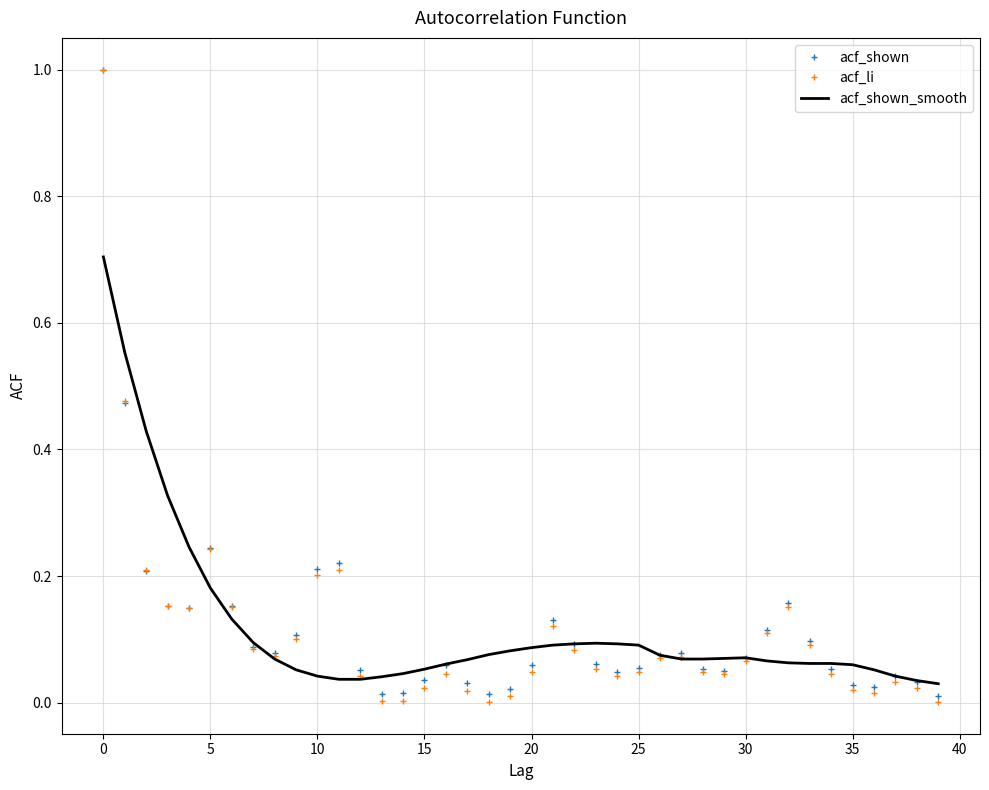

True or false: acf_shown has more than 1 points higher than both neighbors.

True